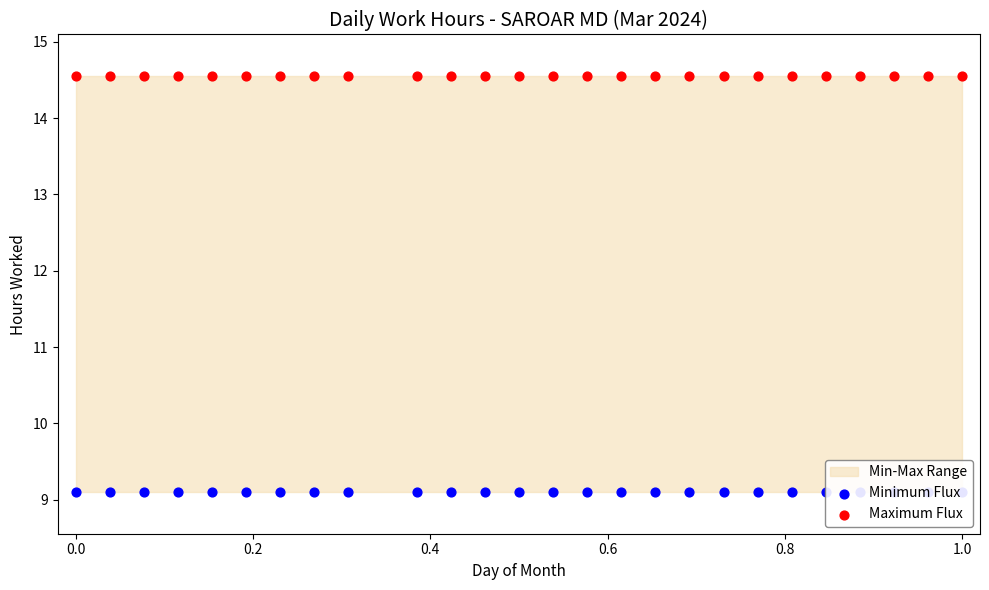

At how many categories does at least one series exceed 11?

26